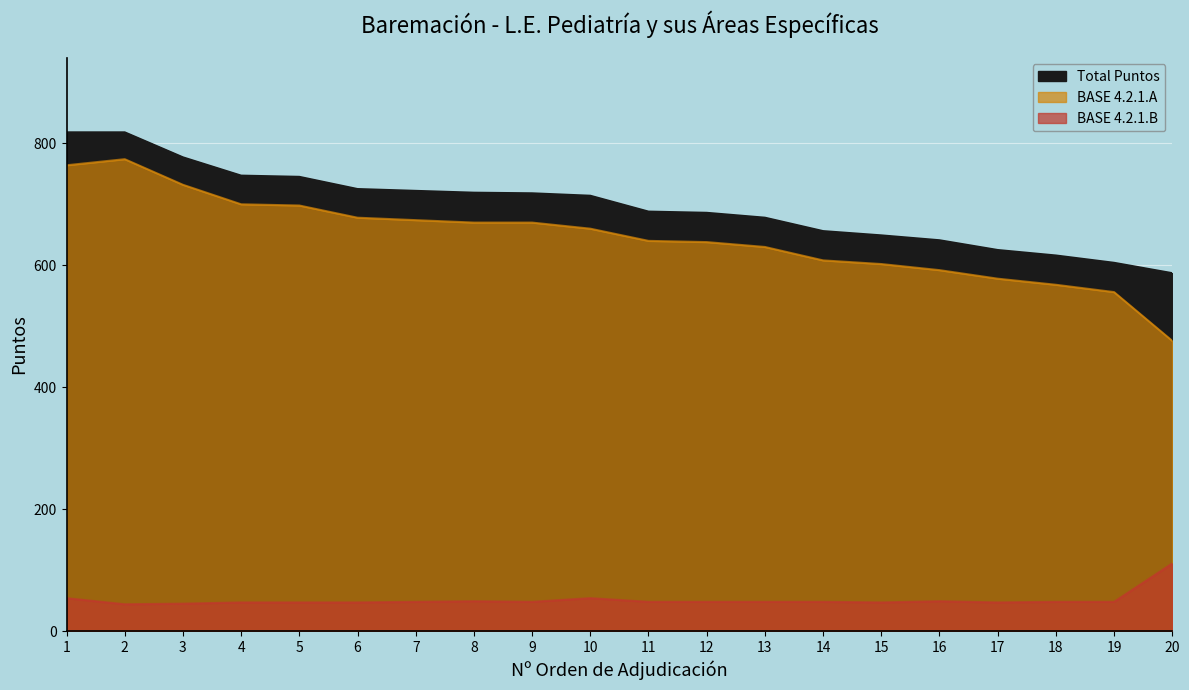

What is the average value of the BASE 4.2.1.A series?

645